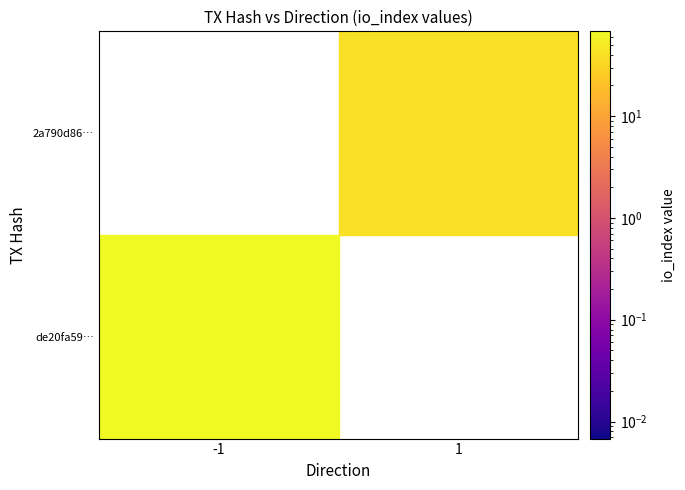

Is it true that 2a790d8647994c8f55bf3a5fa7417476afd1bff equals 1 at direction?

True